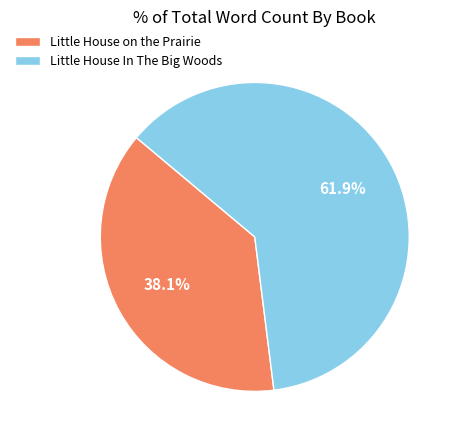

To the nearest percent, what is the combined percentage of Little House In The Big Woods and Little House on the Prairie?

100%